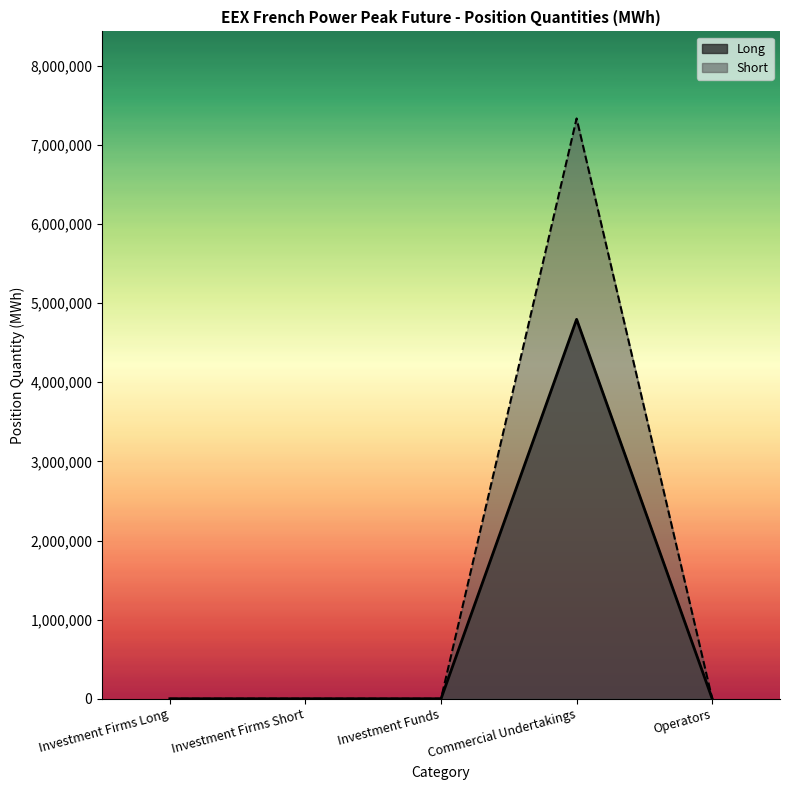

True or false: Short and Long cross at least once.

False